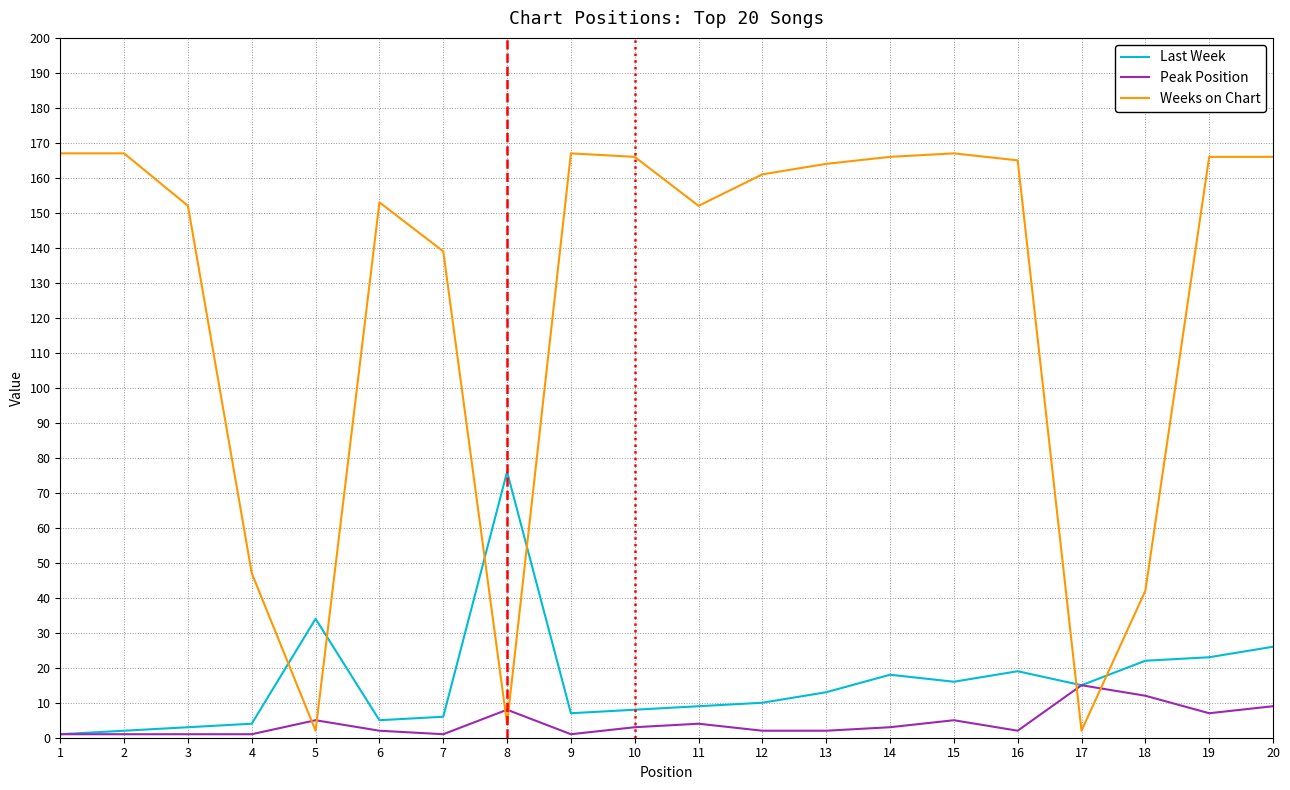

At which label is Last Week closest to 38?

5